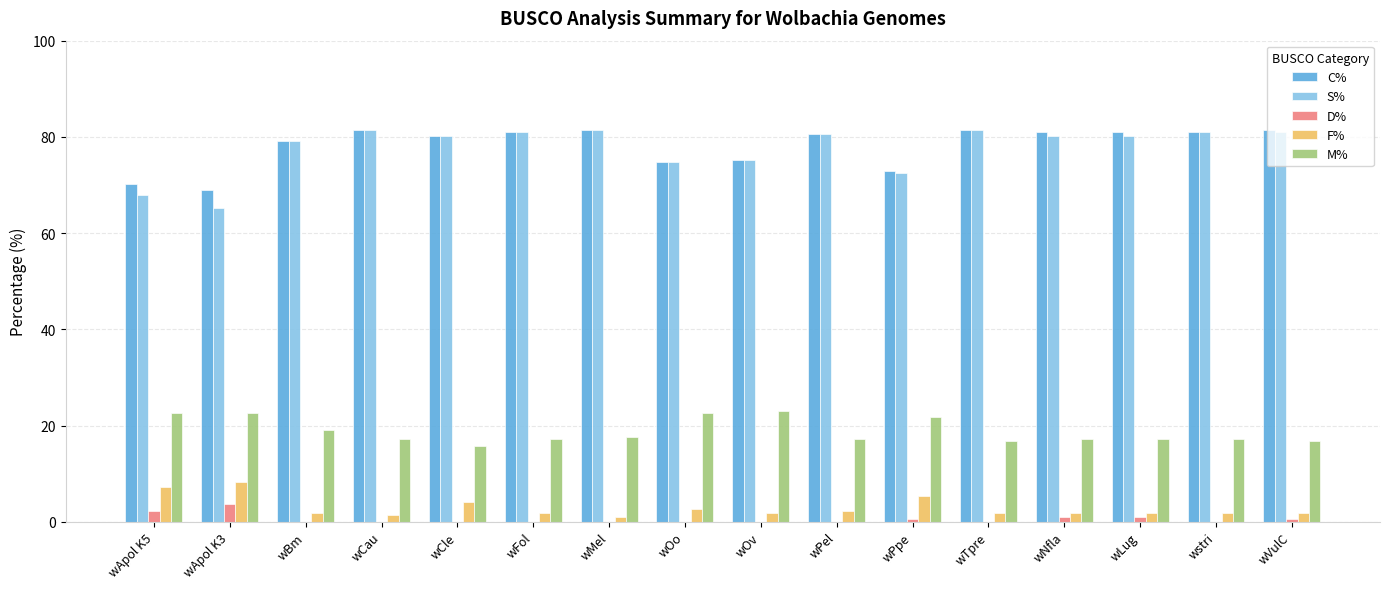

Are the bars grouped side by side (vs. stacked)?

Yes